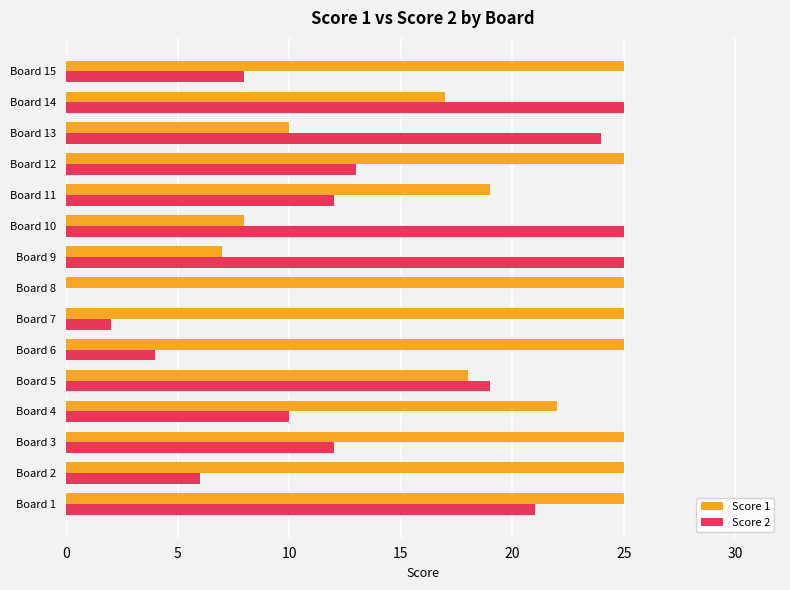

At which category is the sum across all series the highest?

Board 1